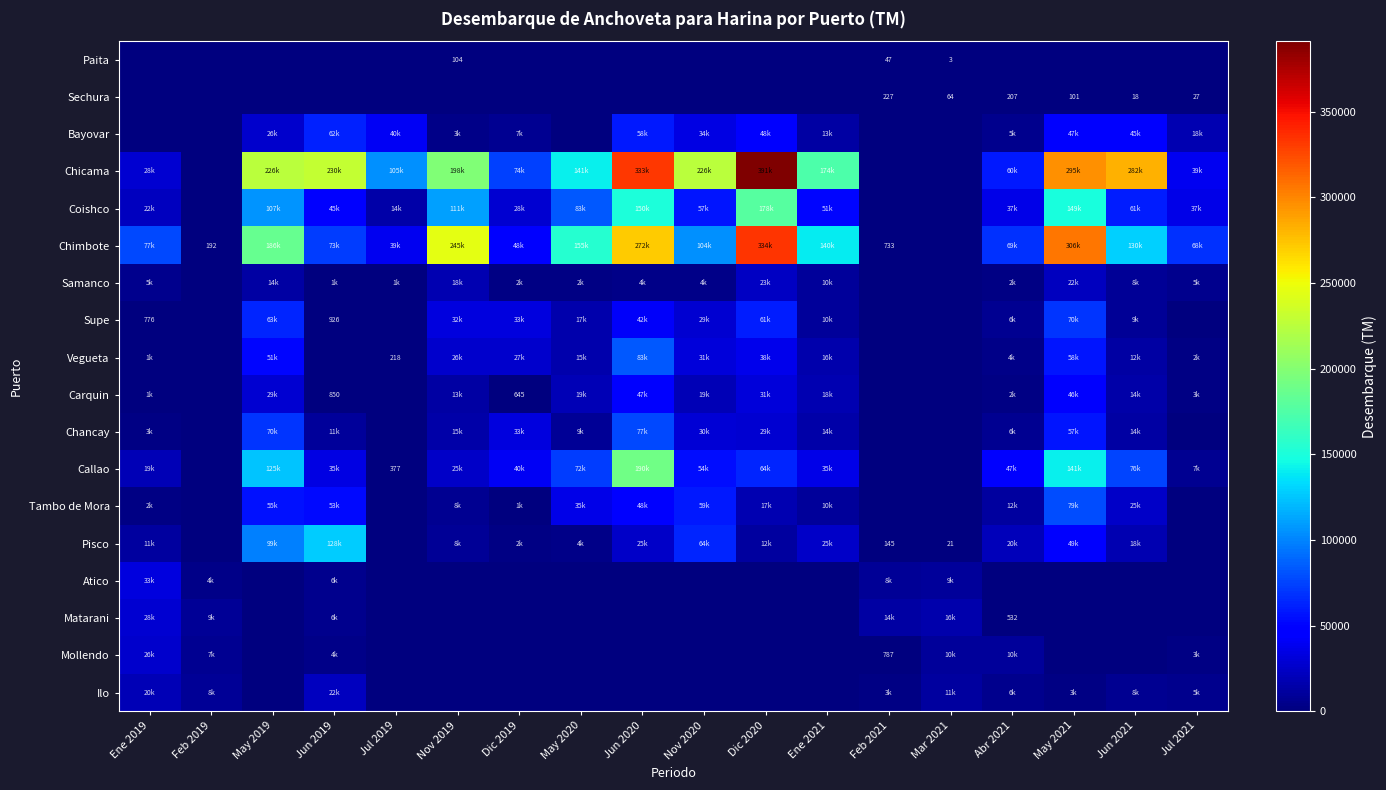

Which series changed the most between May 2019 and May 2021?

Chimbote